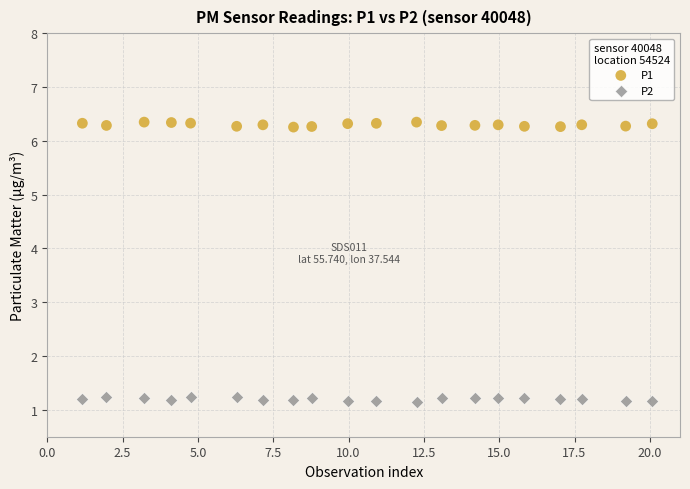

Which series reaches the minimum Y coordinate?

P2